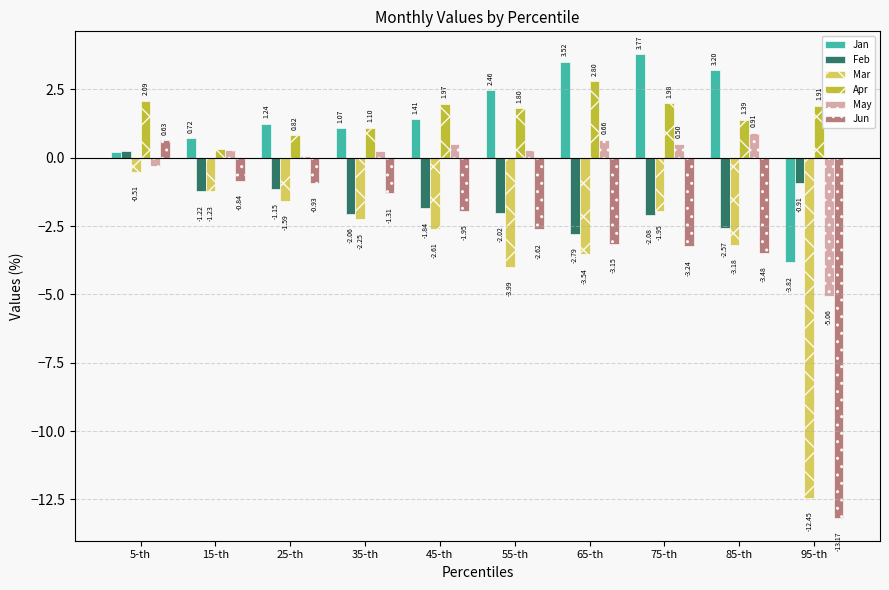

Is it true that Apr equals 2.8 at 65-th?

True